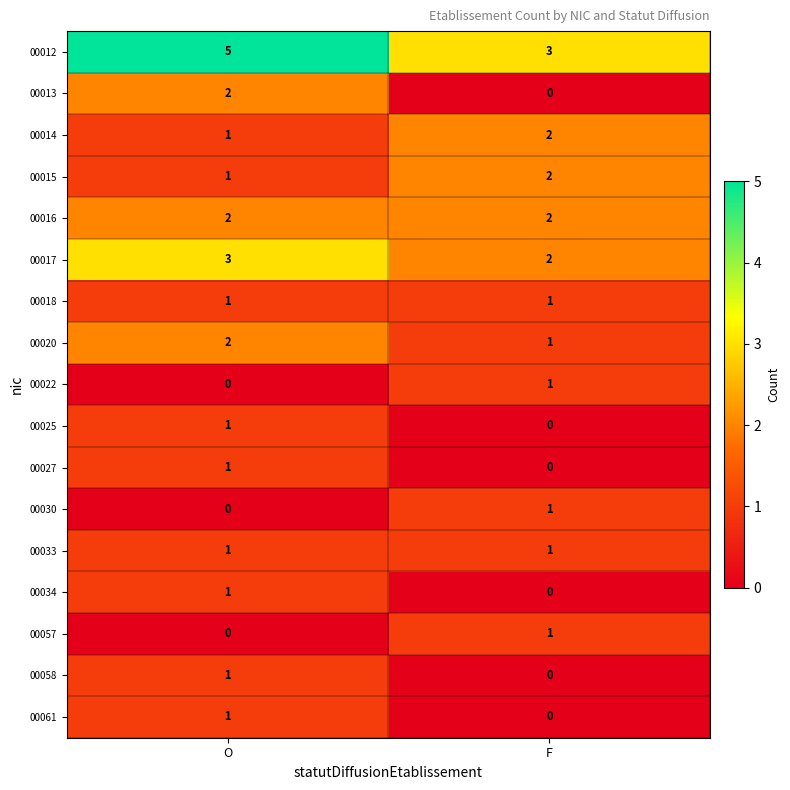

List the labels in order of 00057 value, smallest first.

O, F